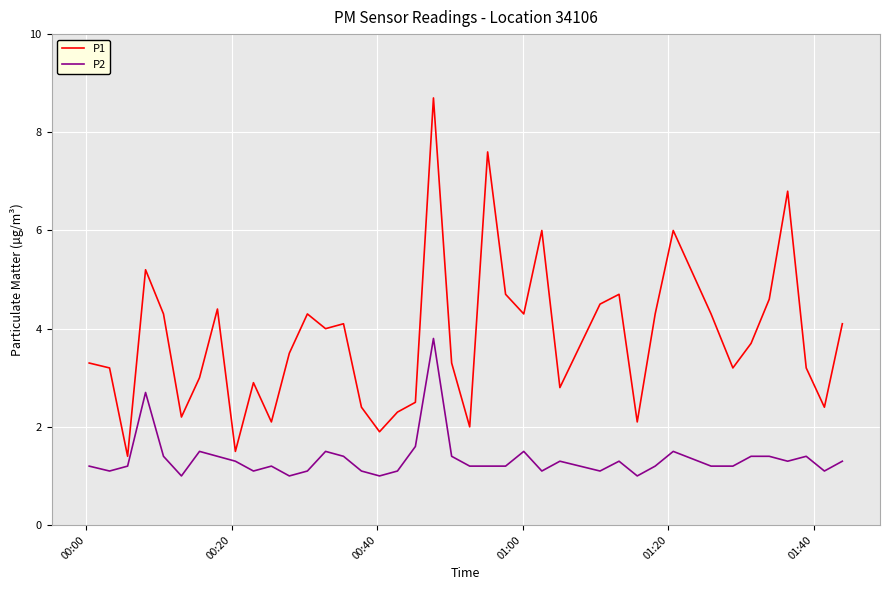

Which series has the largest range (max minus min)?

P1